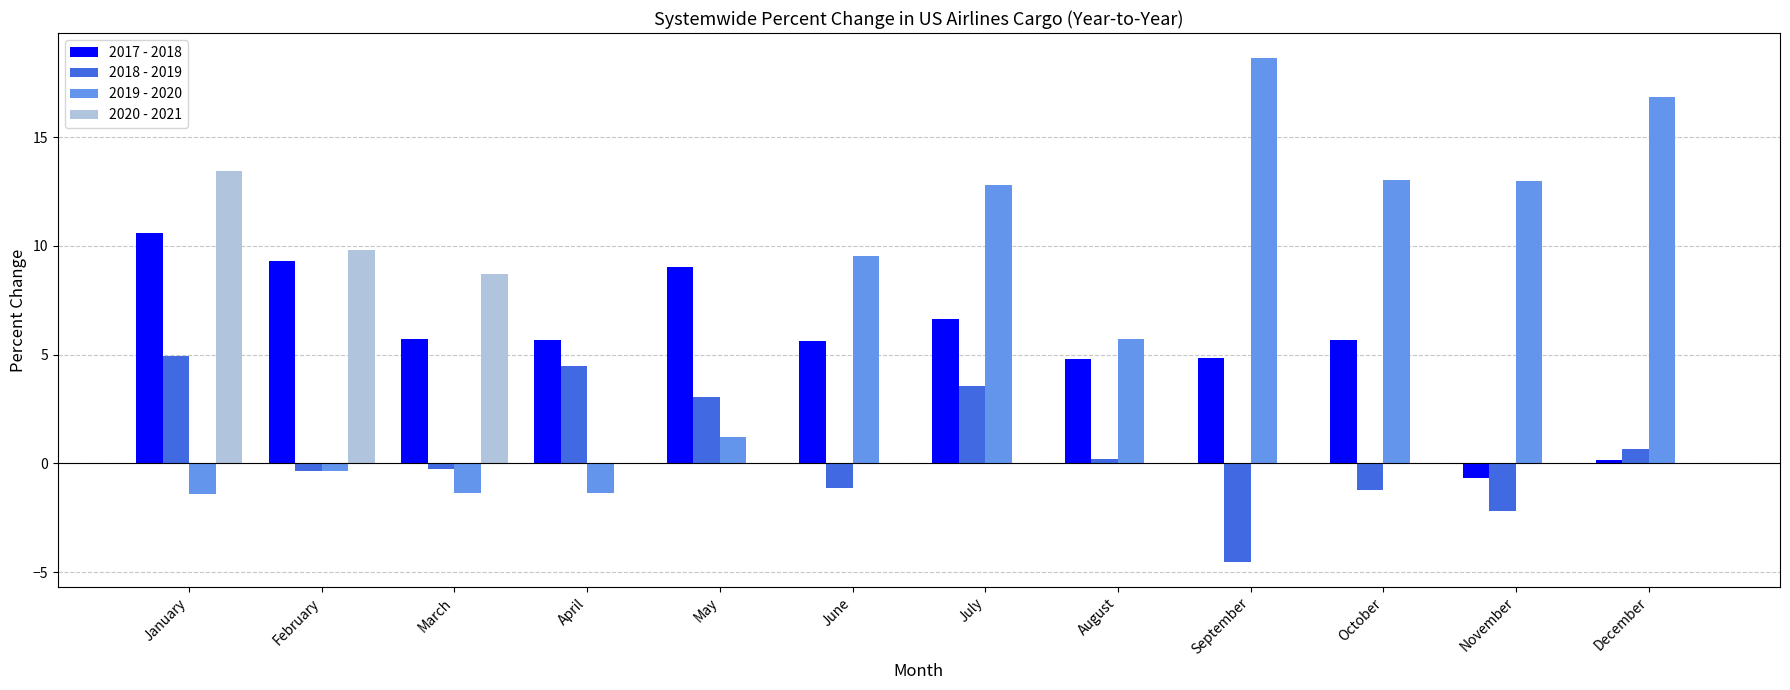

What is the highest value of the 2017 - 2018 series?

10.6